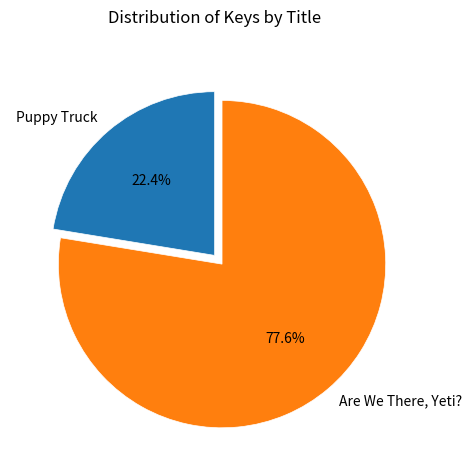

To the nearest percent, what is the difference between the largest and smallest slice percentages?

55%